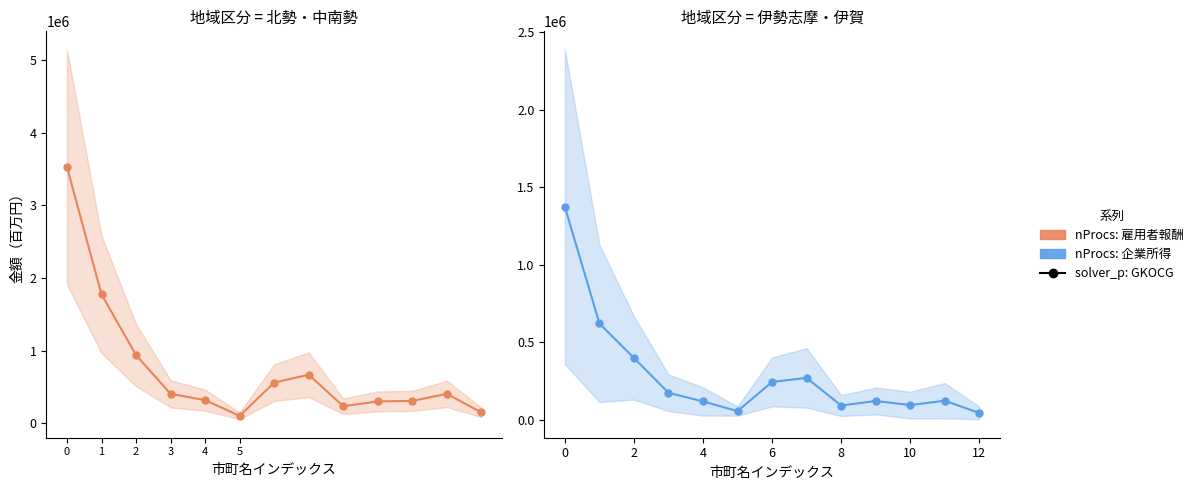

What is the sum of the 企業所得 values at 5 and 12?

102314